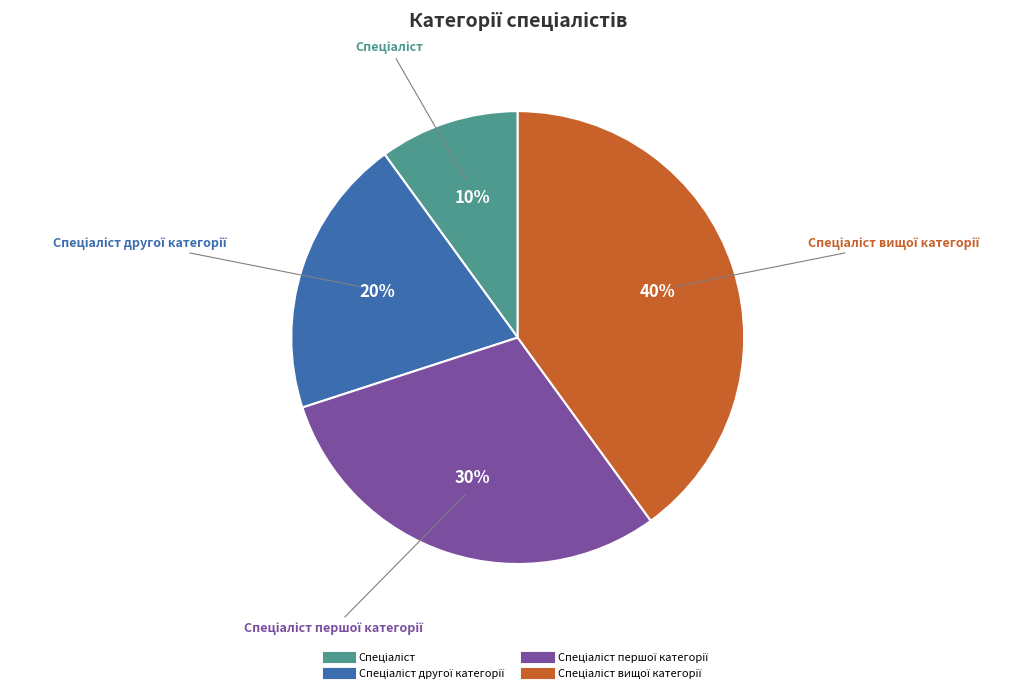

Does any single category account for the majority?

No